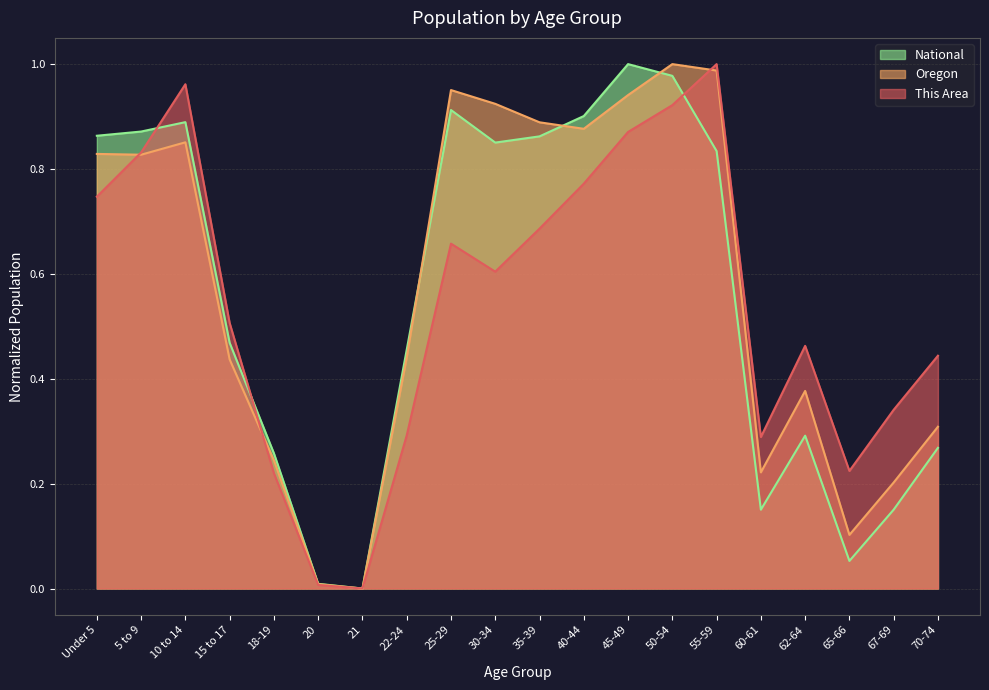

Reading right to left, list all the values displayed in this chart.

This Area: 70-74=0.4	67-69=0.3	65-66=0.2	62-64=0.5	60-61=0.3	55-59=1.0	50-54=0.9	45-49=0.9	40-44=0.8	35-39=0.7	30-34=0.6	25-29=0.7	22-24=0.3	21=0.0	20=0.0	18-19=0.2	15 to 17=0.5	10 to 14=1.0	5 to 9=0.8	Under 5=0.7
Oregon: 70-74=0.3	67-69=0.2	65-66=0.1	62-64=0.4	60-61=0.2	55-59=1.0	50-54=1.0	45-49=0.9	40-44=0.9	35-39=0.9	30-34=0.9	25-29=1.0	22-24=0.4	21=0.0	20=0.0	18-19=0.2	15 to 17=0.4	10 to 14=0.9	5 to 9=0.8	Under 5=0.8
National: 70-74=0.3	67-69=0.2	65-66=0.1	62-64=0.3	60-61=0.2	55-59=0.8	50-54=1.0	45-49=1.0	40-44=0.9	35-39=0.9	30-34=0.9	25-29=0.9	22-24=0.5	21=0.0	20=0.0	18-19=0.3	15 to 17=0.5	10 to 14=0.9	5 to 9=0.9	Under 5=0.9